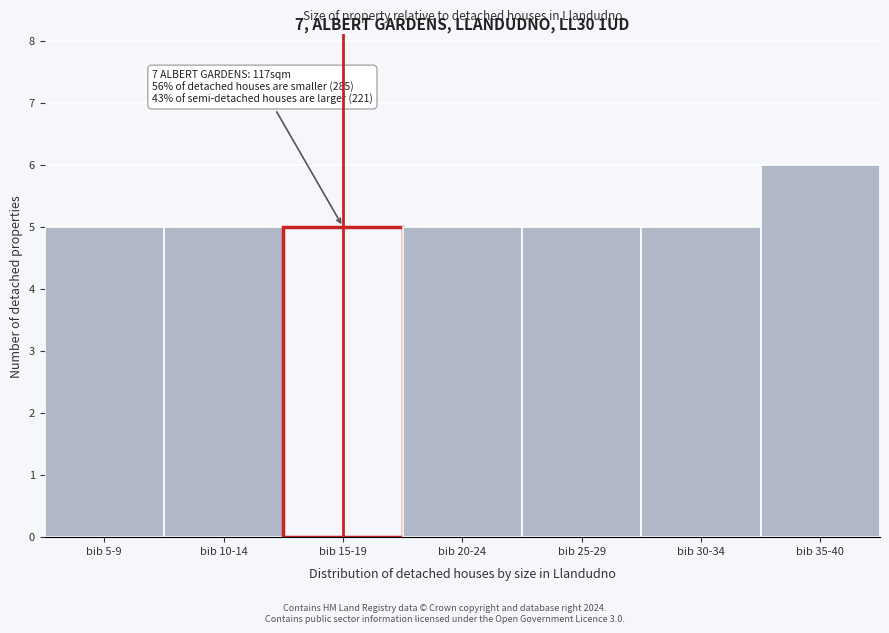

Reading left to right, list all the values displayed in this chart.

5	5	5	5	5	5	6